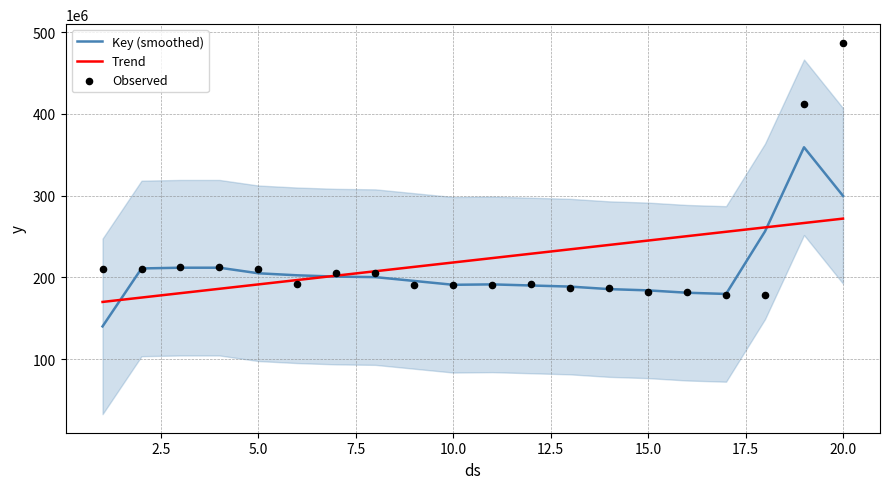

At how many categories does at least one series exceed 275709451?

2